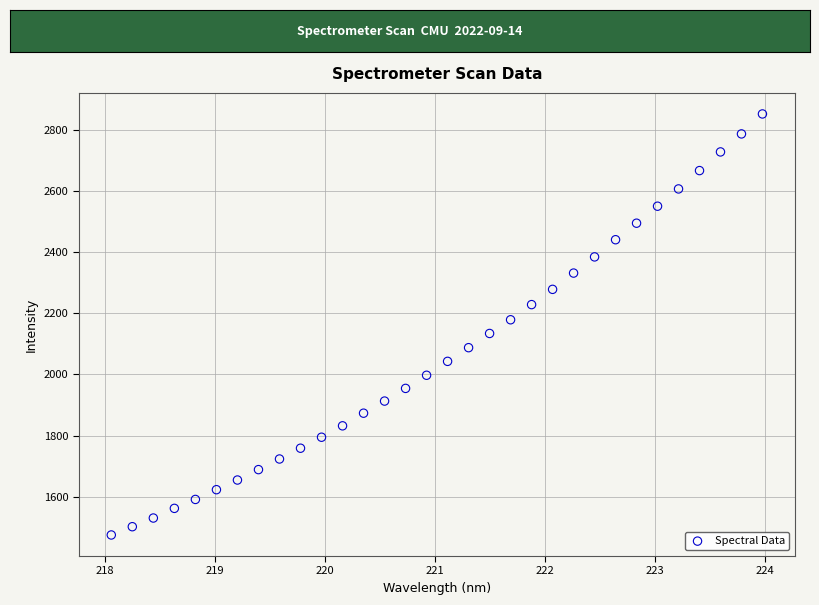

What is the range of Y values (max minus min)?

1376.4